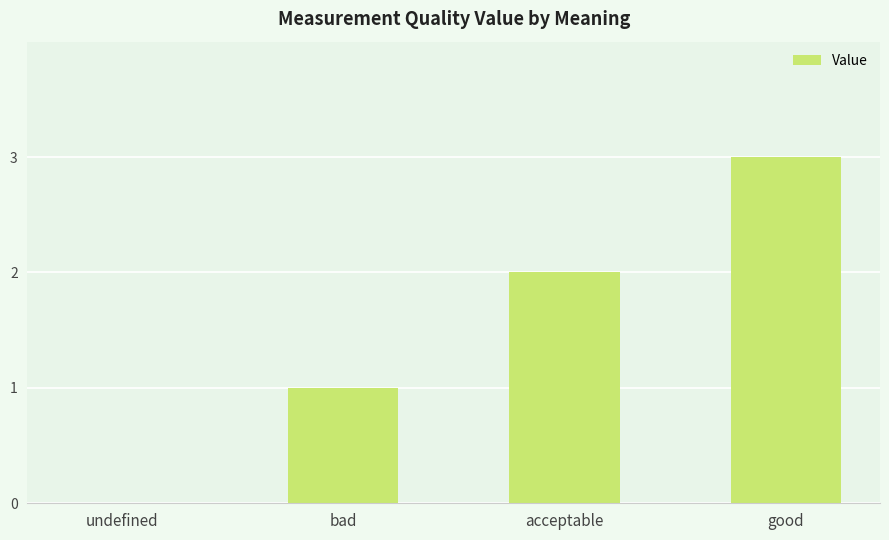

Reading left to right, what are all the values shown in this chart?

undefined=0	bad=1	acceptable=2	good=3